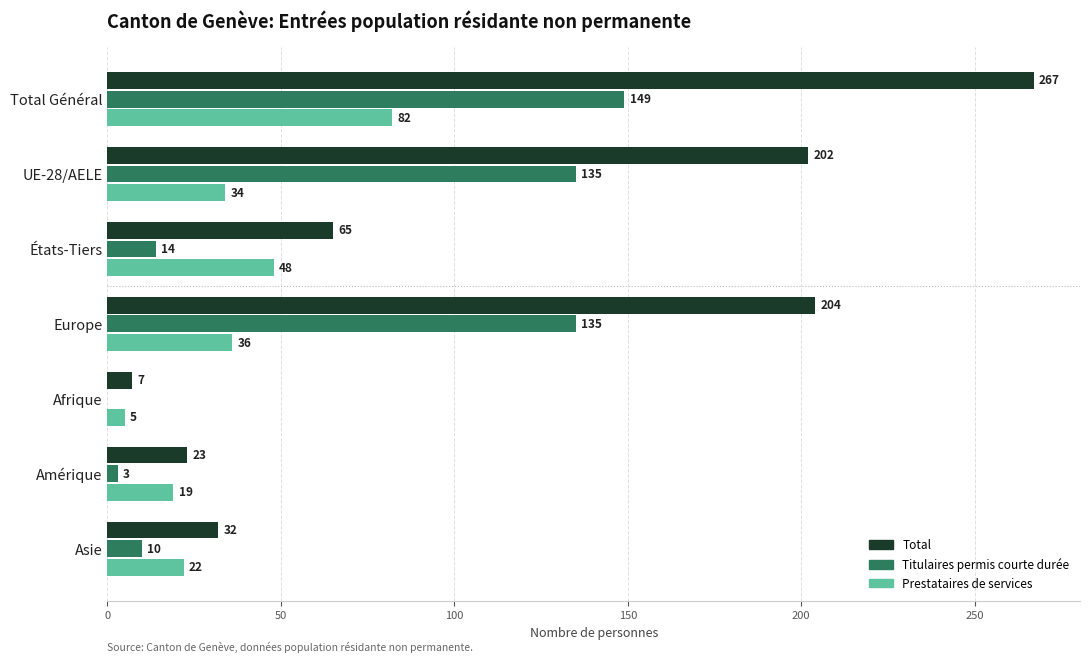

Which series changed the most between Total Général and Amérique?

Total